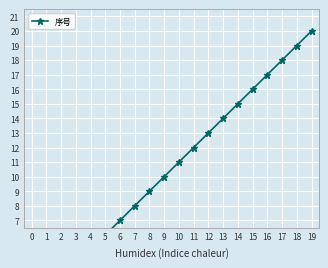

Reading left to right, list all the values displayed in this chart.

0=1	1=2	2=3	3=4	4=5	5=6	6=7	7=8	8=9	9=10	10=11	11=12	12=13	13=14	14=15	15=16	16=17	17=18	18=19	19=20